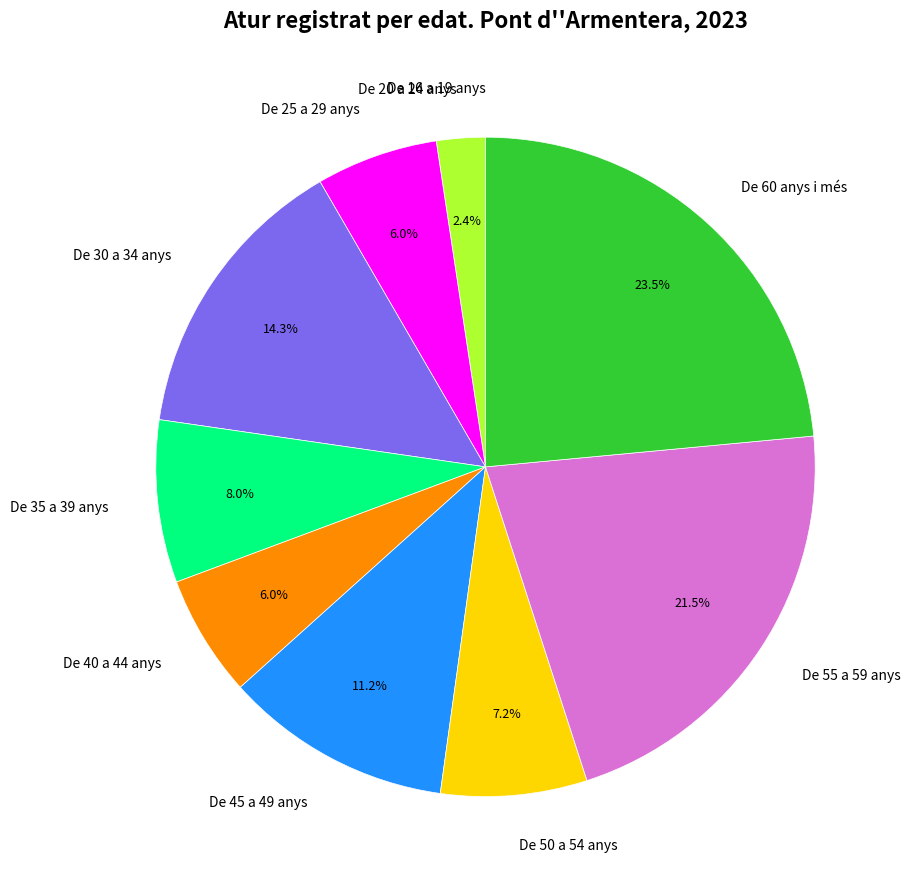

What is the ratio of the value at De 55 a 59 anys to the value at De 50 a 54 anys?

3.0